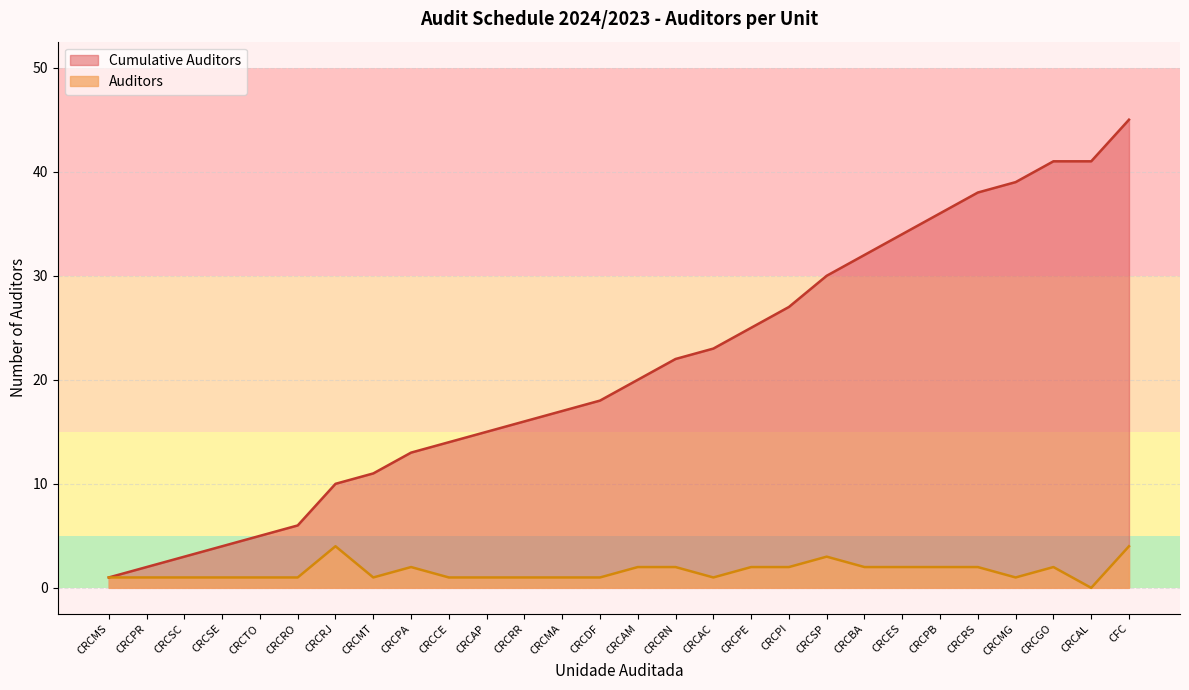

Reading left to right, what are all the values shown in this chart?

Auditors: CRCMS=1	CRCPR=1	CRCSC=1	CRCSE=1	CRCTO=1	CRCRO=1	CRCRJ=4	CRCMT=1	CRCPA=2	CRCCE=1	CRCAP=1	CRCRR=1	CRCMA=1	CRCDF=1	CRCAM=2	CRCRN=2	CRCAC=1	CRCPE=2	CRCPI=2	CRCSP=3	CRCBA=2	CRCES=2	CRCPB=2	CRCRS=2	CRCMG=1	CRCGO=2	CRCAL=0	CFC=4
Cumulative Auditors: CRCMS=1	CRCPR=2	CRCSC=3	CRCSE=4	CRCTO=5	CRCRO=6	CRCRJ=10	CRCMT=11	CRCPA=13	CRCCE=14	CRCAP=15	CRCRR=16	CRCMA=17	CRCDF=18	CRCAM=20	CRCRN=22	CRCAC=23	CRCPE=25	CRCPI=27	CRCSP=30	CRCBA=32	CRCES=34	CRCPB=36	CRCRS=38	CRCMG=39	CRCGO=41	CRCAL=41	CFC=45